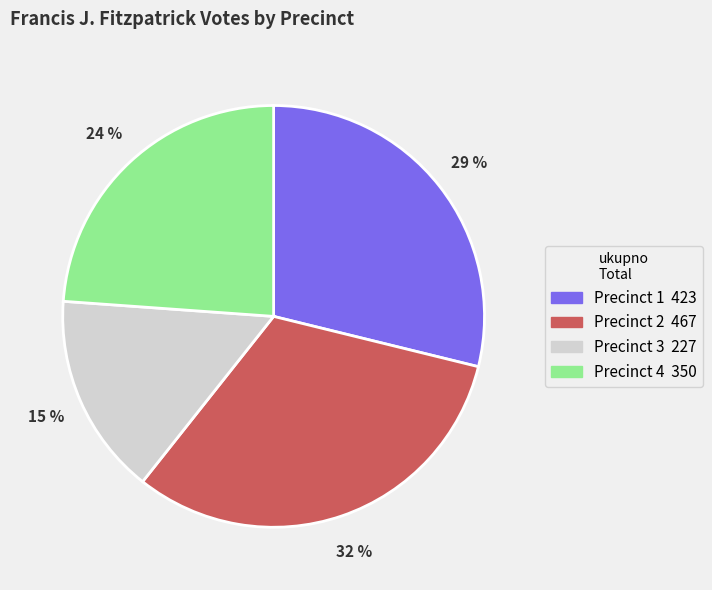

What is the largest slice in the pie chart?

Precinct 2